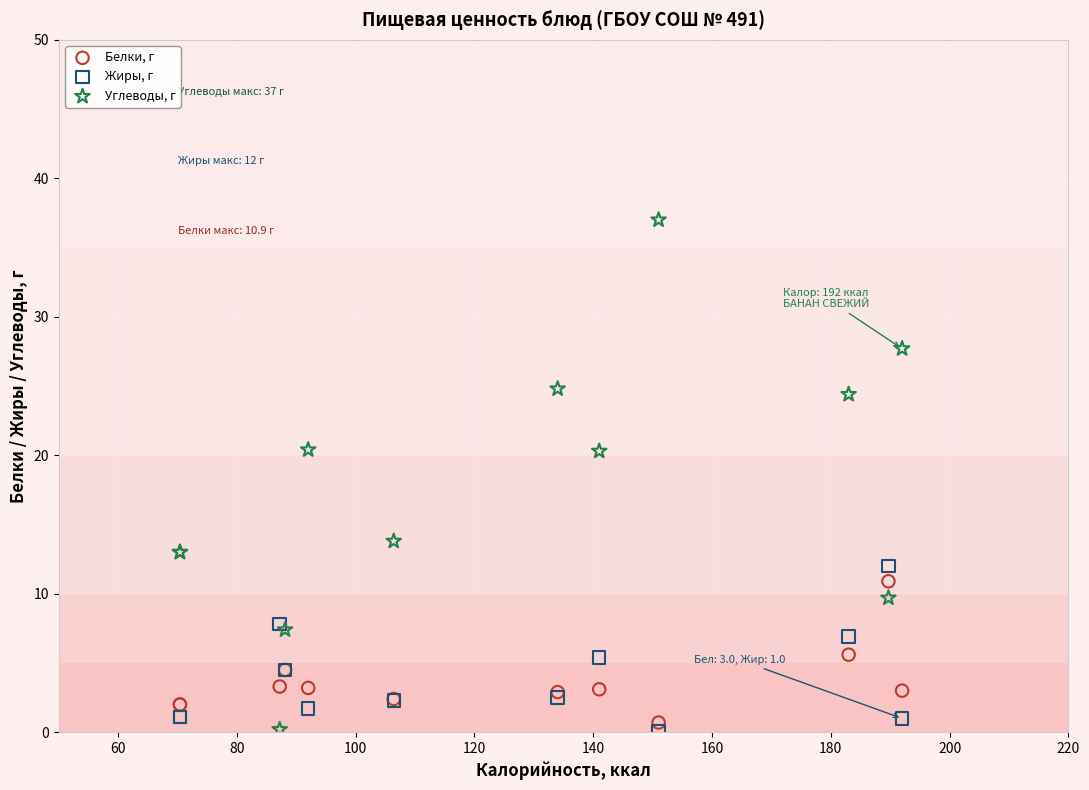

What are all the series names shown in the legend?

Белки, г, Жиры, г, Углеводы, г